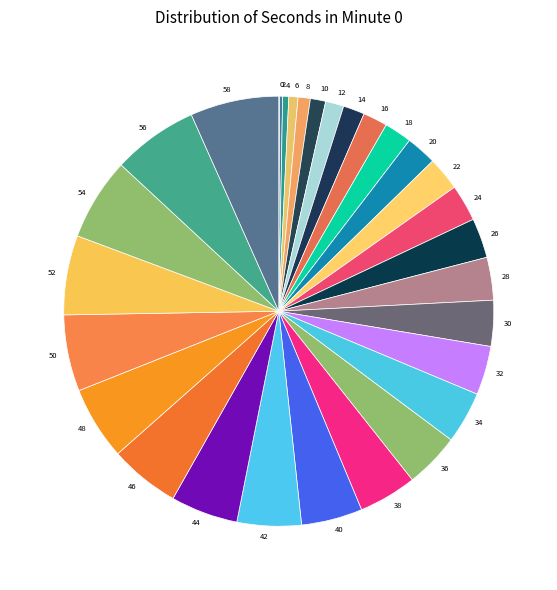

Is 4 the majority of the pie?

No